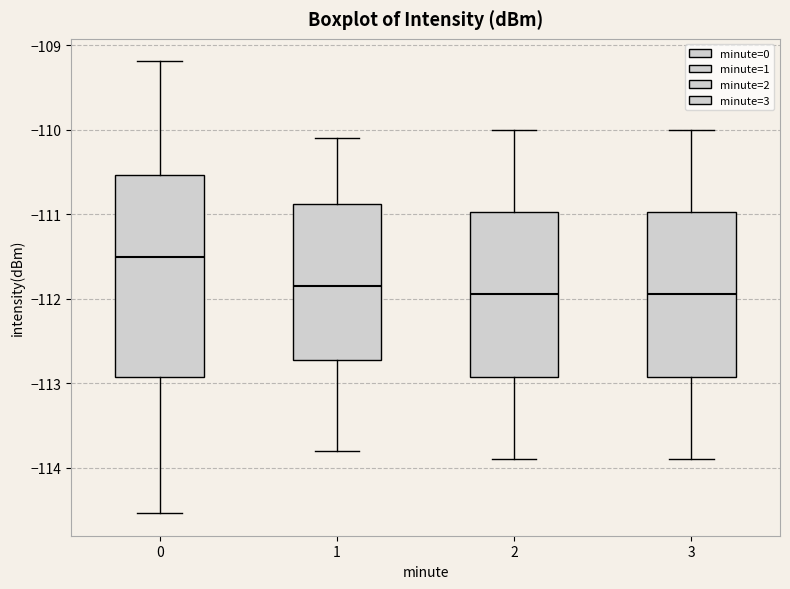

Where does the lower whisker of the box at x = 0 end on the y-axis? The values are not printed on the chart, so give them approximately, as read against the axis.

-114.5